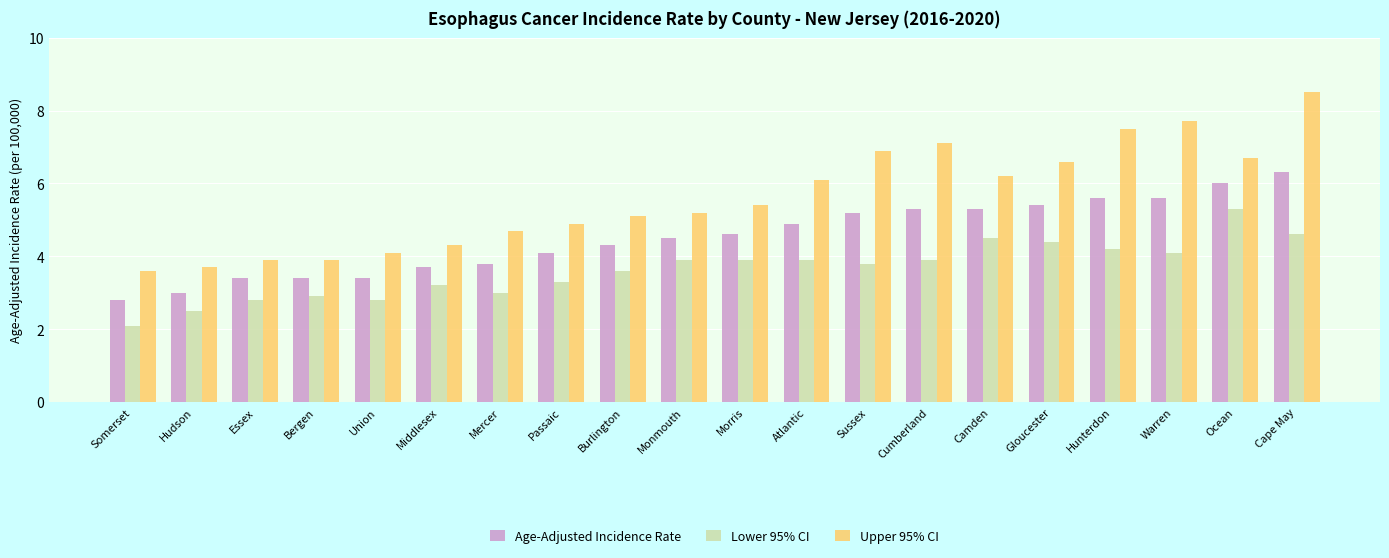

What is the difference between the Lower 95% CI values at Morris and Hudson?

1.4